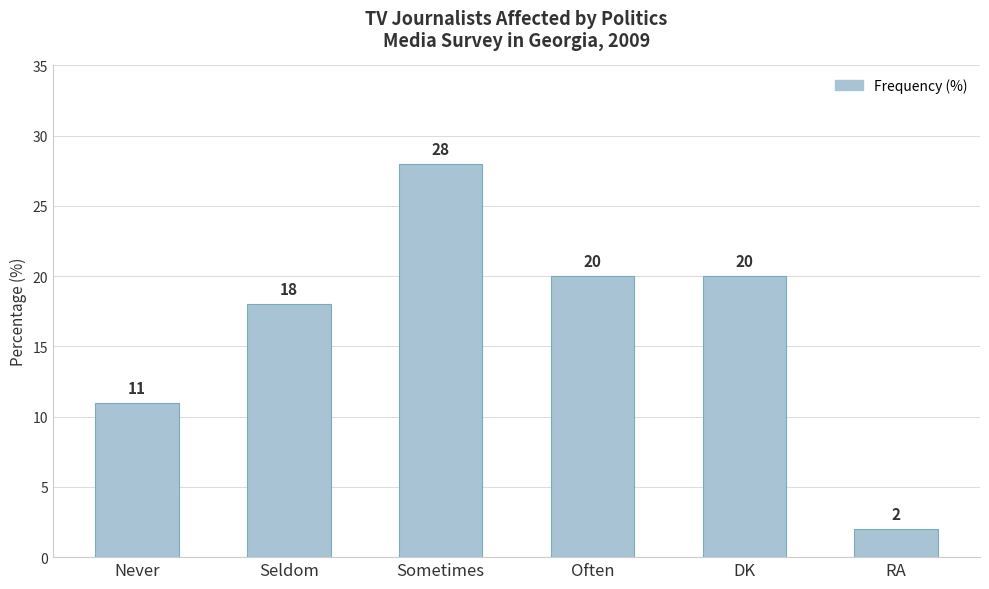

What value does the data have at Sometimes?

28